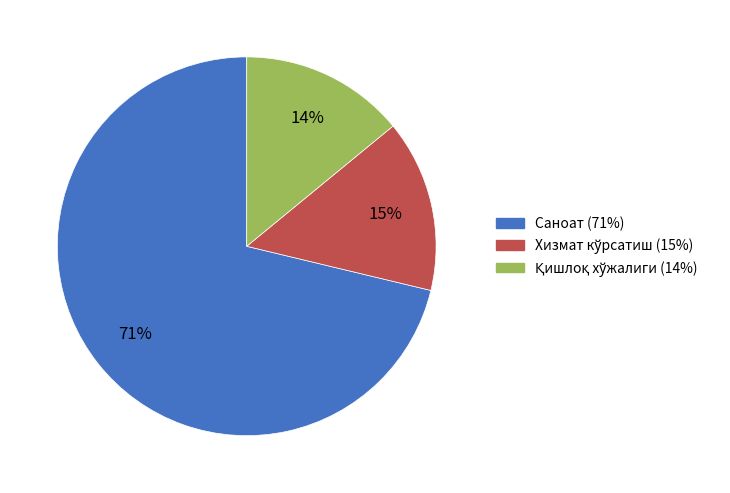

To the nearest percent, what percentage of the pie is Саноат?

71%